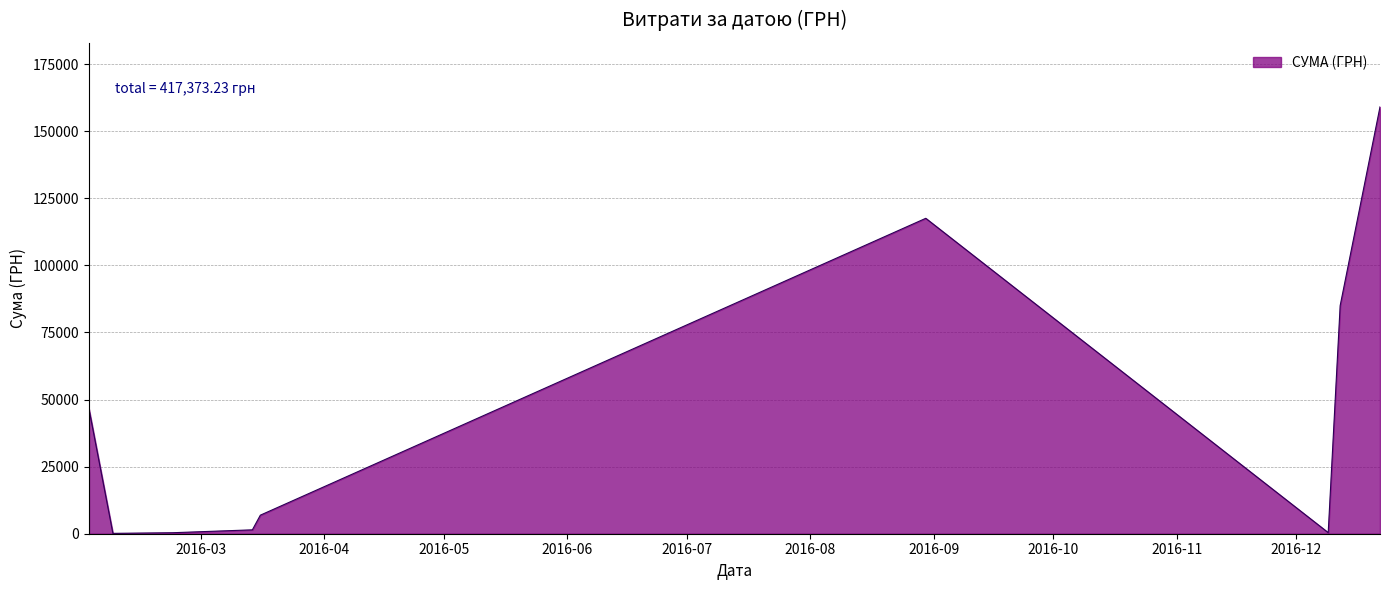

What is the difference between the maximum and minimum values?

158959.7